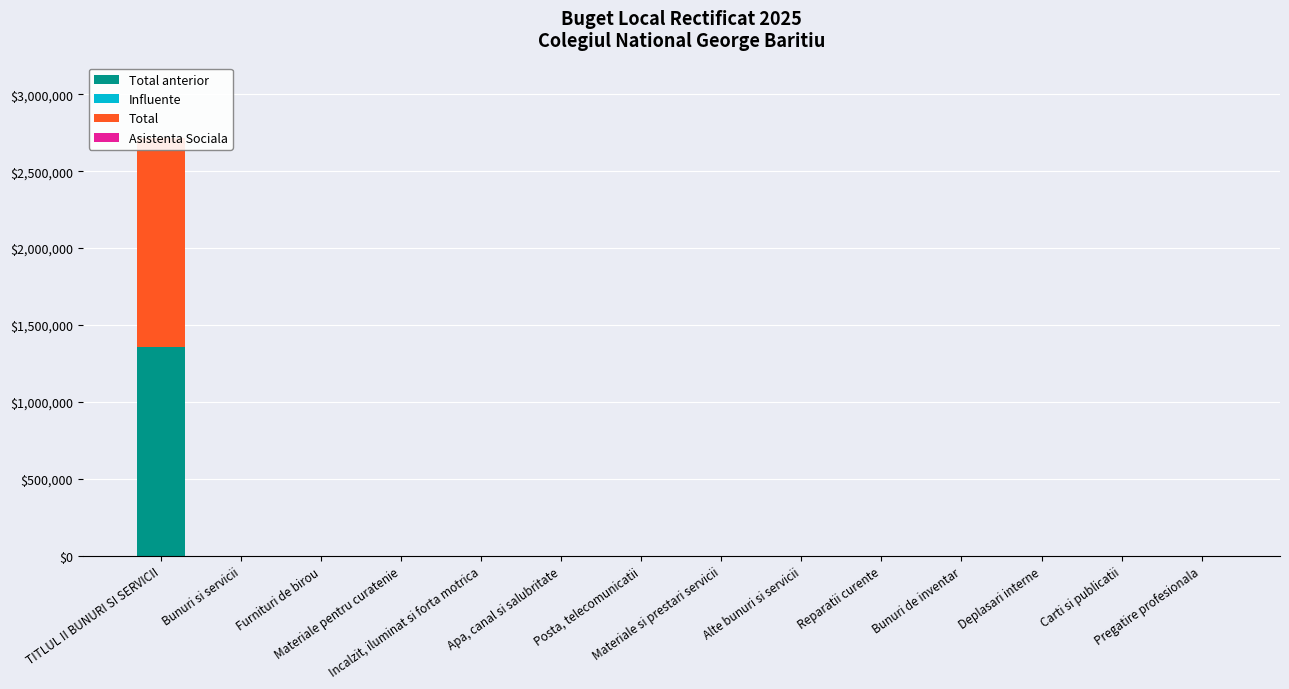

At which category is the sum across all series the highest?

TITLUL II BUNURI SI SERVICII